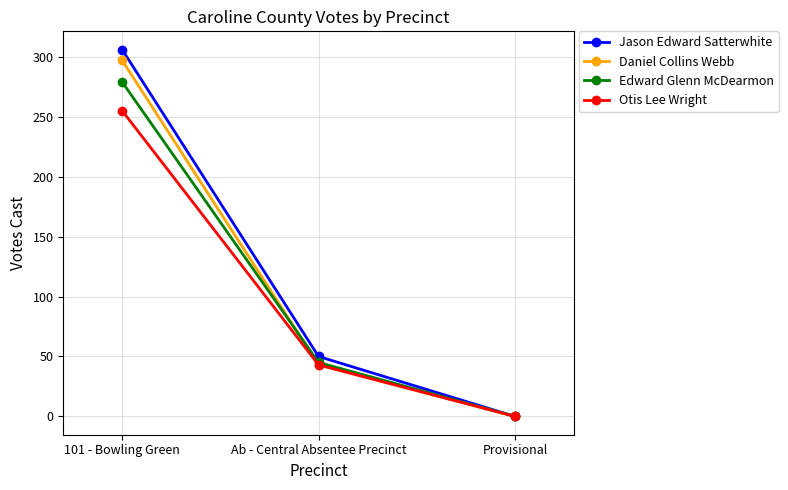

At 101 - Bowling Green, list the series in order from smallest to largest.

Otis Lee Wright, Edward Glenn McDearmon, Daniel Collins Webb, Jason Edward Satterwhite